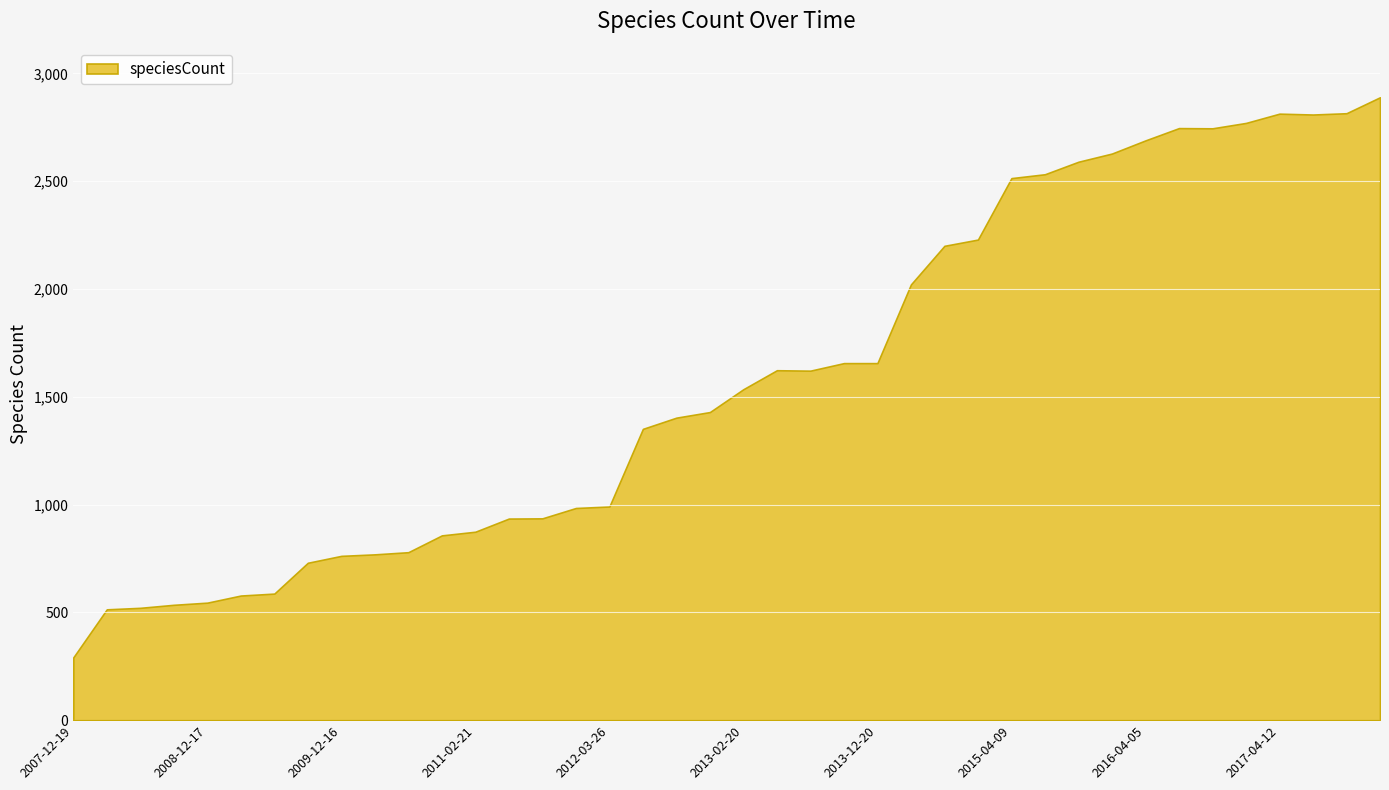

What is the change in value from 2008-12-17 to 2017-07-24?

+2264